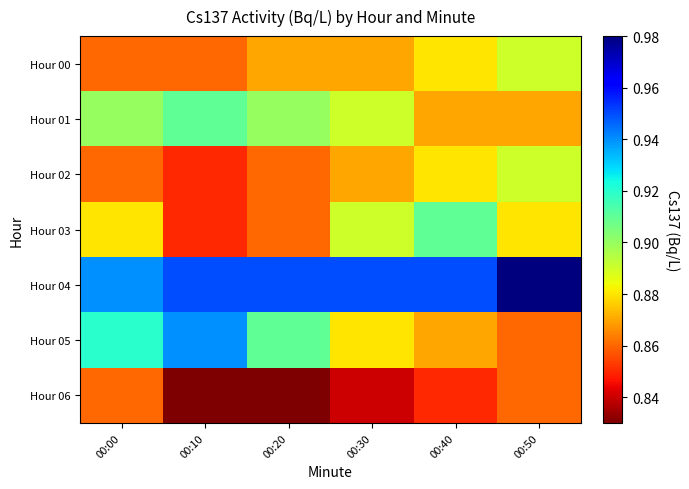

Reading left to right, list all the values displayed in this chart.

Hour 00: 00:00=0.9	00:10=0.9	00:20=0.9	00:30=0.9	00:40=0.9	00:50=0.9
Hour 01: 00:00=0.9	00:10=0.9	00:20=0.9	00:30=0.9	00:40=0.9	00:50=0.9
Hour 02: 00:00=0.9	00:10=0.8	00:20=0.9	00:30=0.9	00:40=0.9	00:50=0.9
Hour 03: 00:00=0.9	00:10=0.8	00:20=0.9	00:30=0.9	00:40=0.9	00:50=0.9
Hour 04: 00:00=0.9	00:10=0.9	00:20=0.9	00:30=0.9	00:40=0.9	00:50=1.0
Hour 05: 00:00=0.9	00:10=0.9	00:20=0.9	00:30=0.9	00:40=0.9	00:50=0.9
Hour 06: 00:00=0.9	00:10=0.8	00:20=0.8	00:30=0.8	00:40=0.8	00:50=0.9